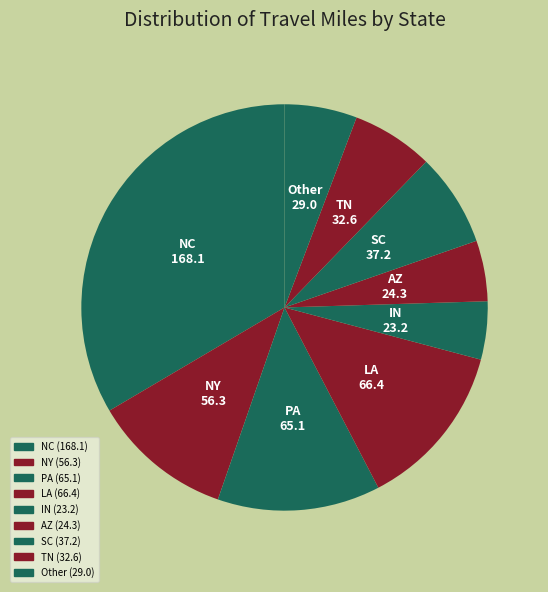

How many slices are in this pie chart?

9